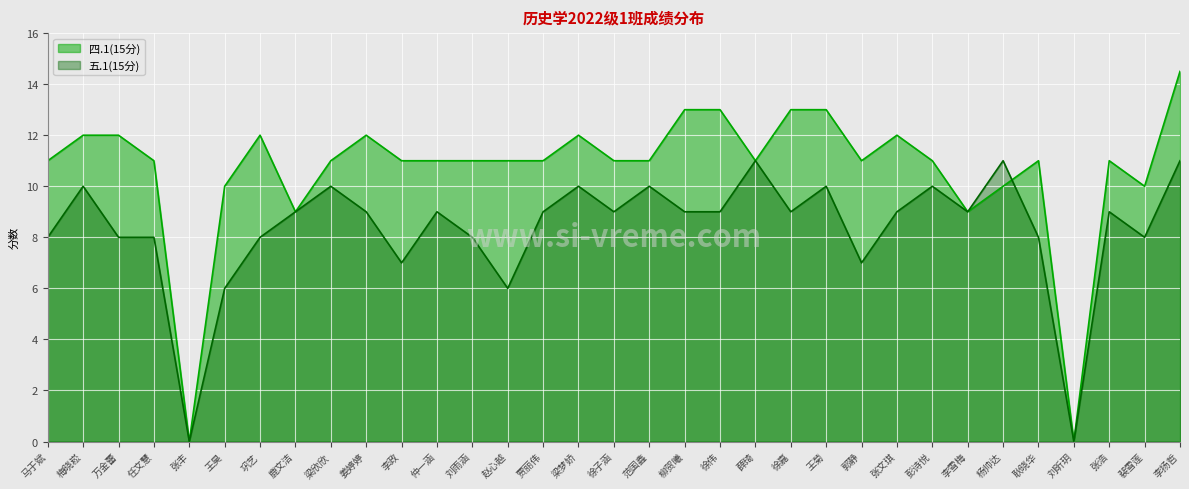

The 五.1(15分) series shows 9.0 at 张文琪. True or false?

True